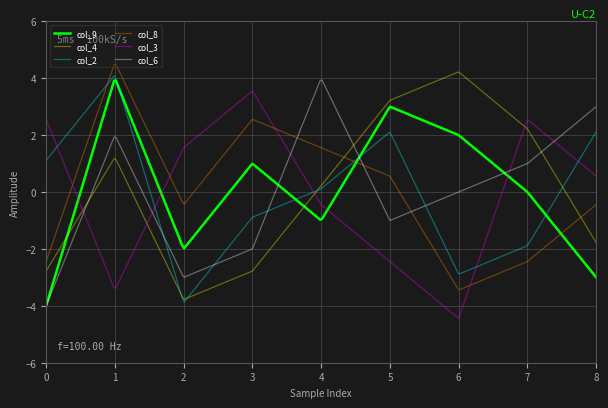

What is the maximum value for col_9?

3.9